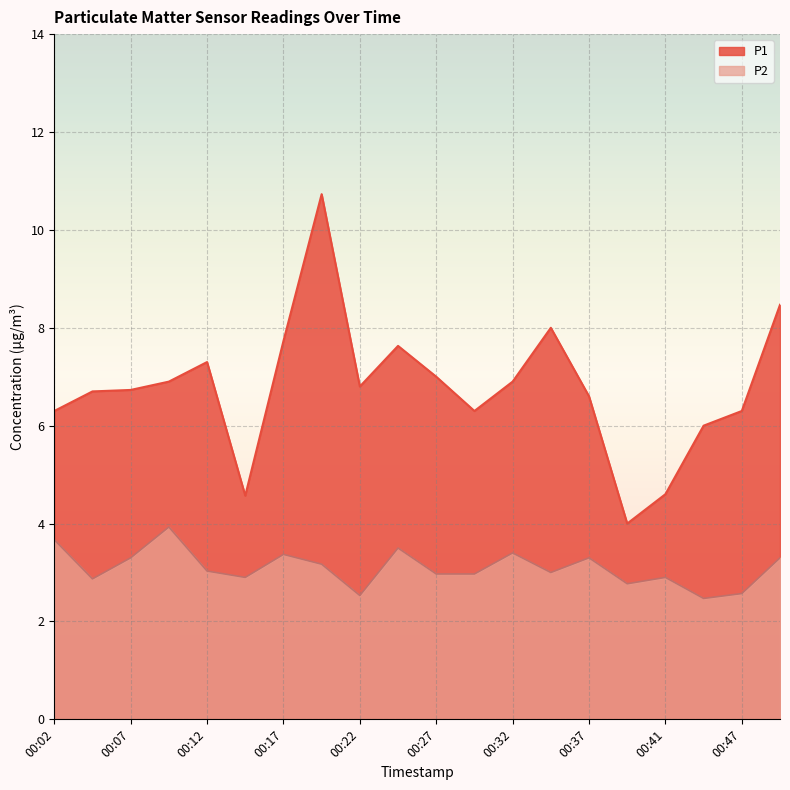

Reading left to right, extract all data points from this chart.

P1: 6.3	6.7	6.7	6.9	7.3	4.6	7.7	10.7	6.8	7.6	7.0	6.3	6.9	8.0	6.6	4.0	4.6	6.0	6.3	8.5
P2: 3.7	2.9	3.3	3.9	3.0	2.9	3.4	3.2	2.5	3.5	3.0	3.0	3.4	3.0	3.3	2.8	2.9	2.5	2.6	3.3